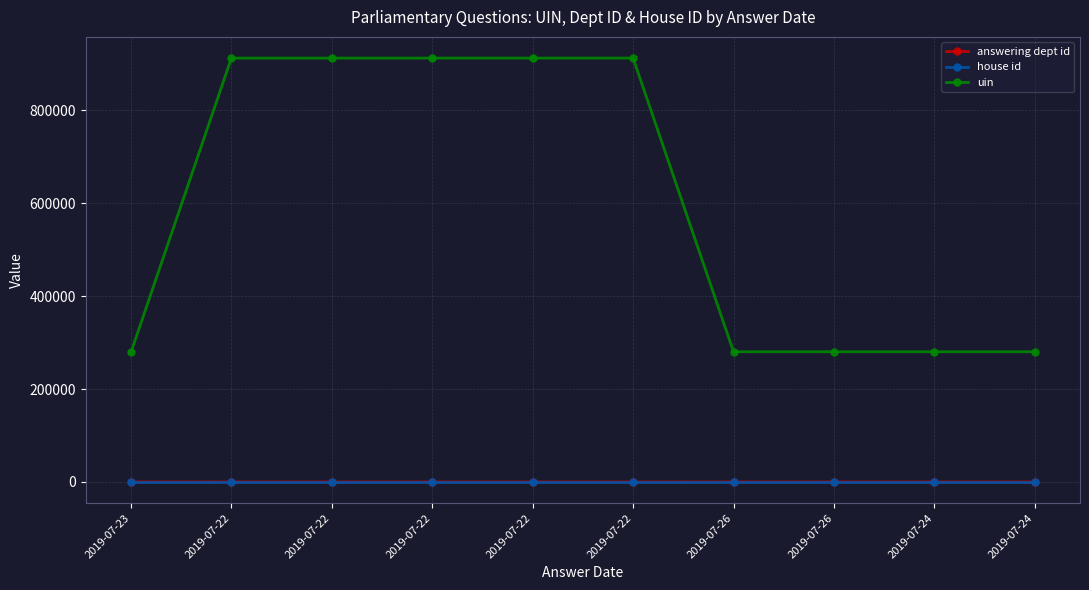

True or false: house id and answering dept id intersect in this chart.

False